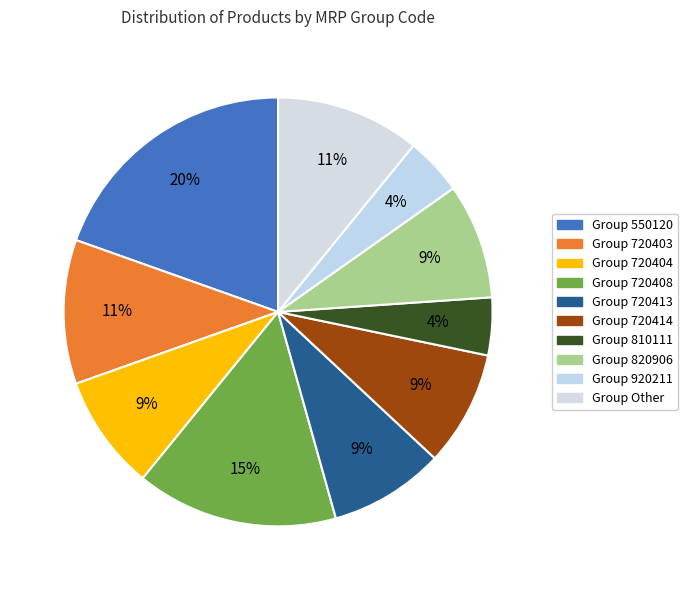

Which category has the smallest portion of the pie?

810111